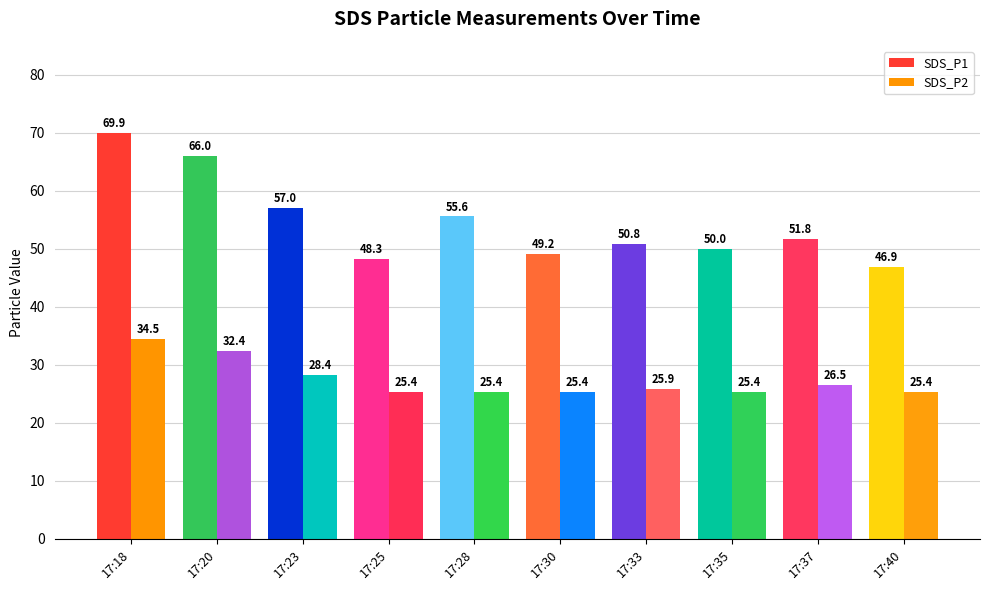

How many values in the SDS_P1 series are below 51?

5